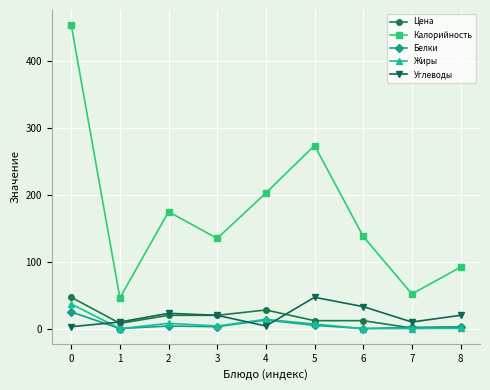

True or false: Калорийность and Жиры cross at least once.

False